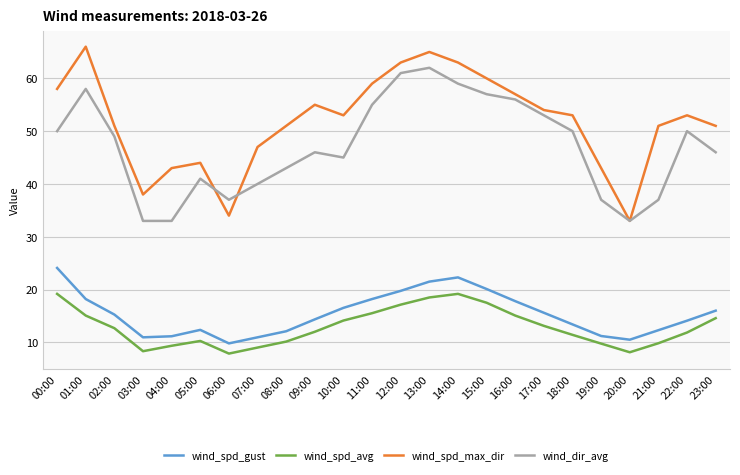

The wind_dir_avg series shows 49.0 at 02:00. True or false?

True